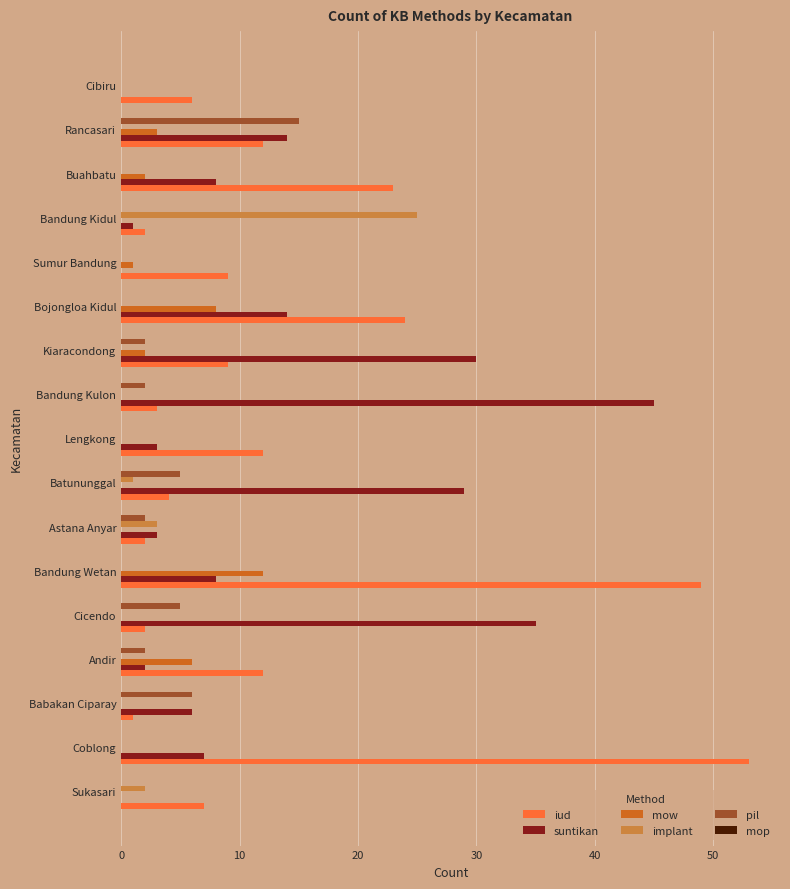

What is the maximum value for iud?

53